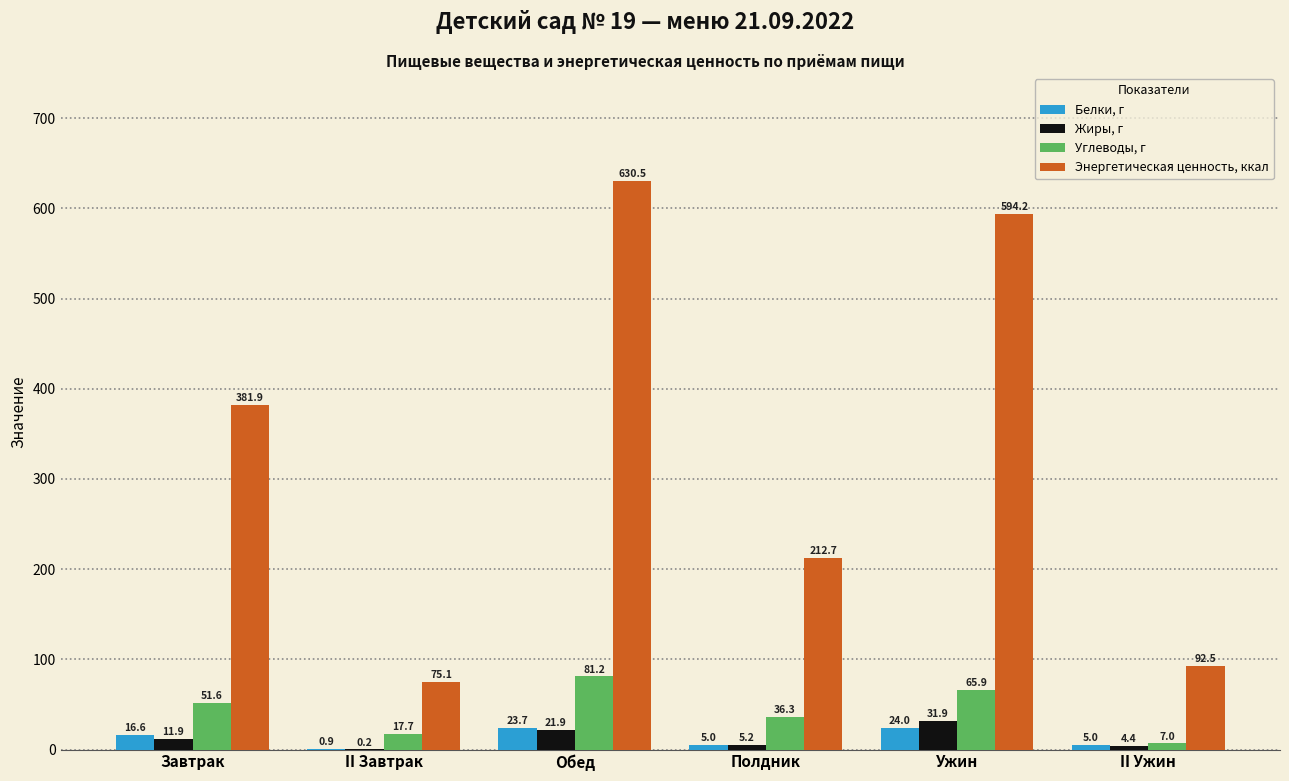

At which label does Углеводы, г first exceed 51?

Завтрак